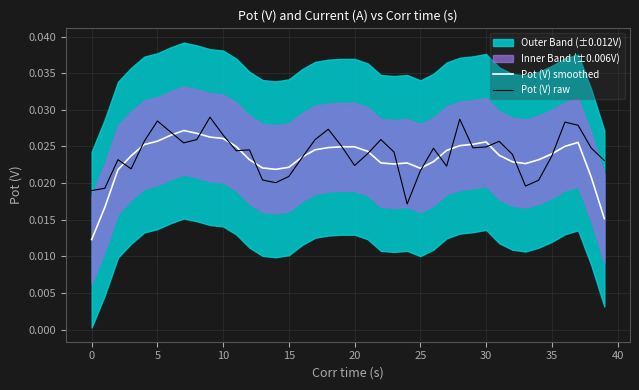

At 24, list the series in order from largest to smallest.

Pot (V) smoothed, Pot (V) raw